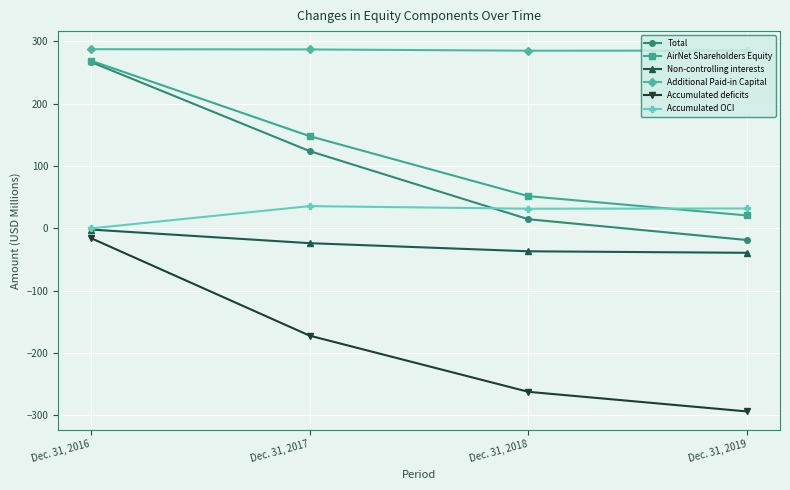

Which series has the widest spread of values?

Total